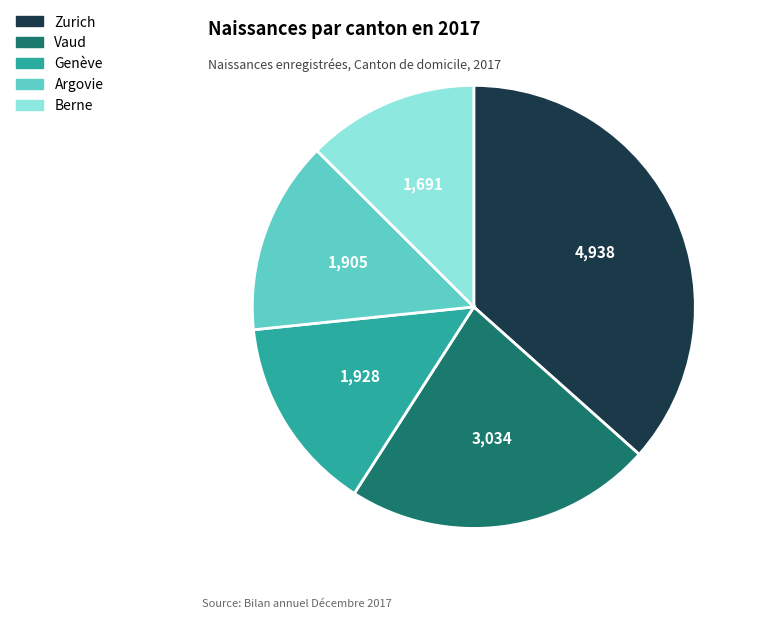

Is there a majority slice in this chart?

No